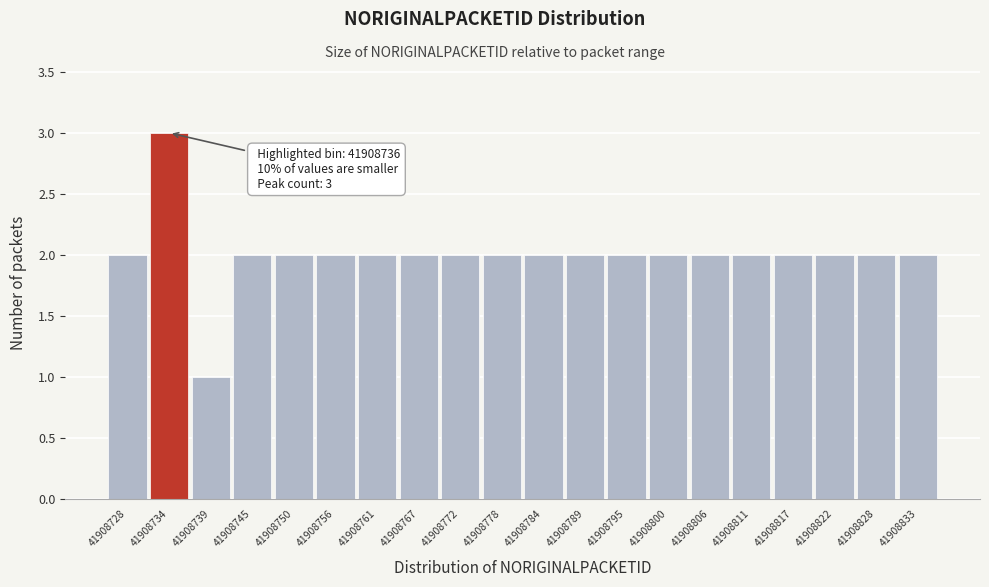

Reading left to right, extract all data points from this chart.

2	3	1	2	2	2	2	2	2	2	2	2	2	2	2	2	2	2	2	2